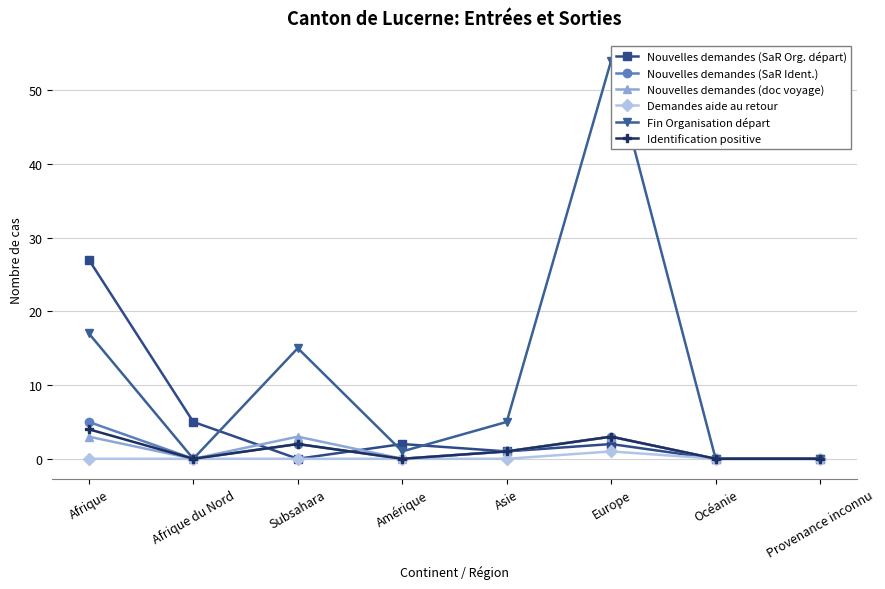

Is it true that Demandes aide au retour equals 0 at Afrique?

True